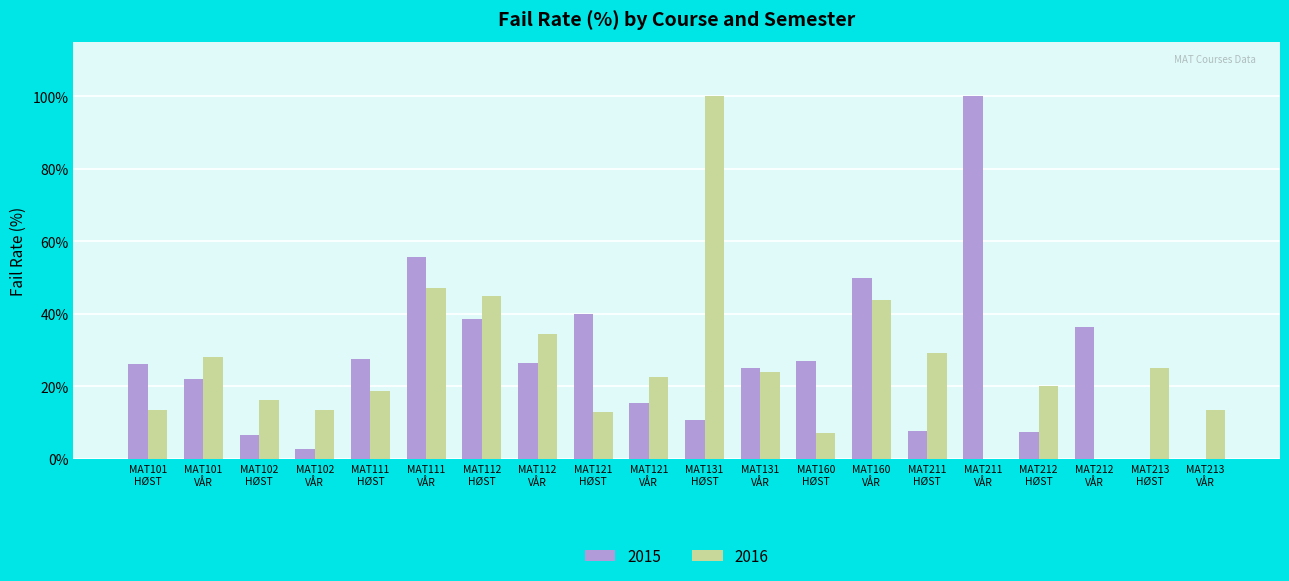

How many categories are shown in the chart?

20